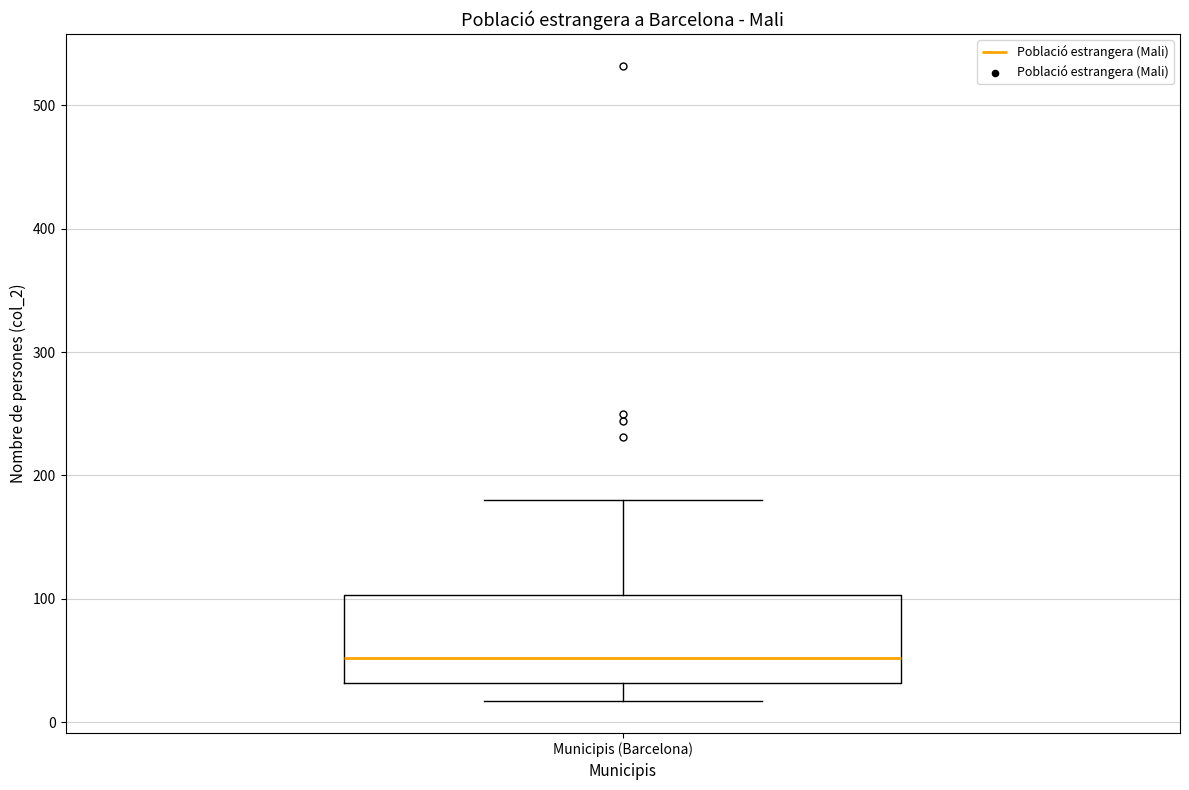

Read this box plot against the y-axis: the position of the median line, the range covered by the box, and the ends of both whiskers. The values are not printed on the chart, so give them approximately, as read against the axis.

median 50, box 30 to 100, whiskers 20 to 180